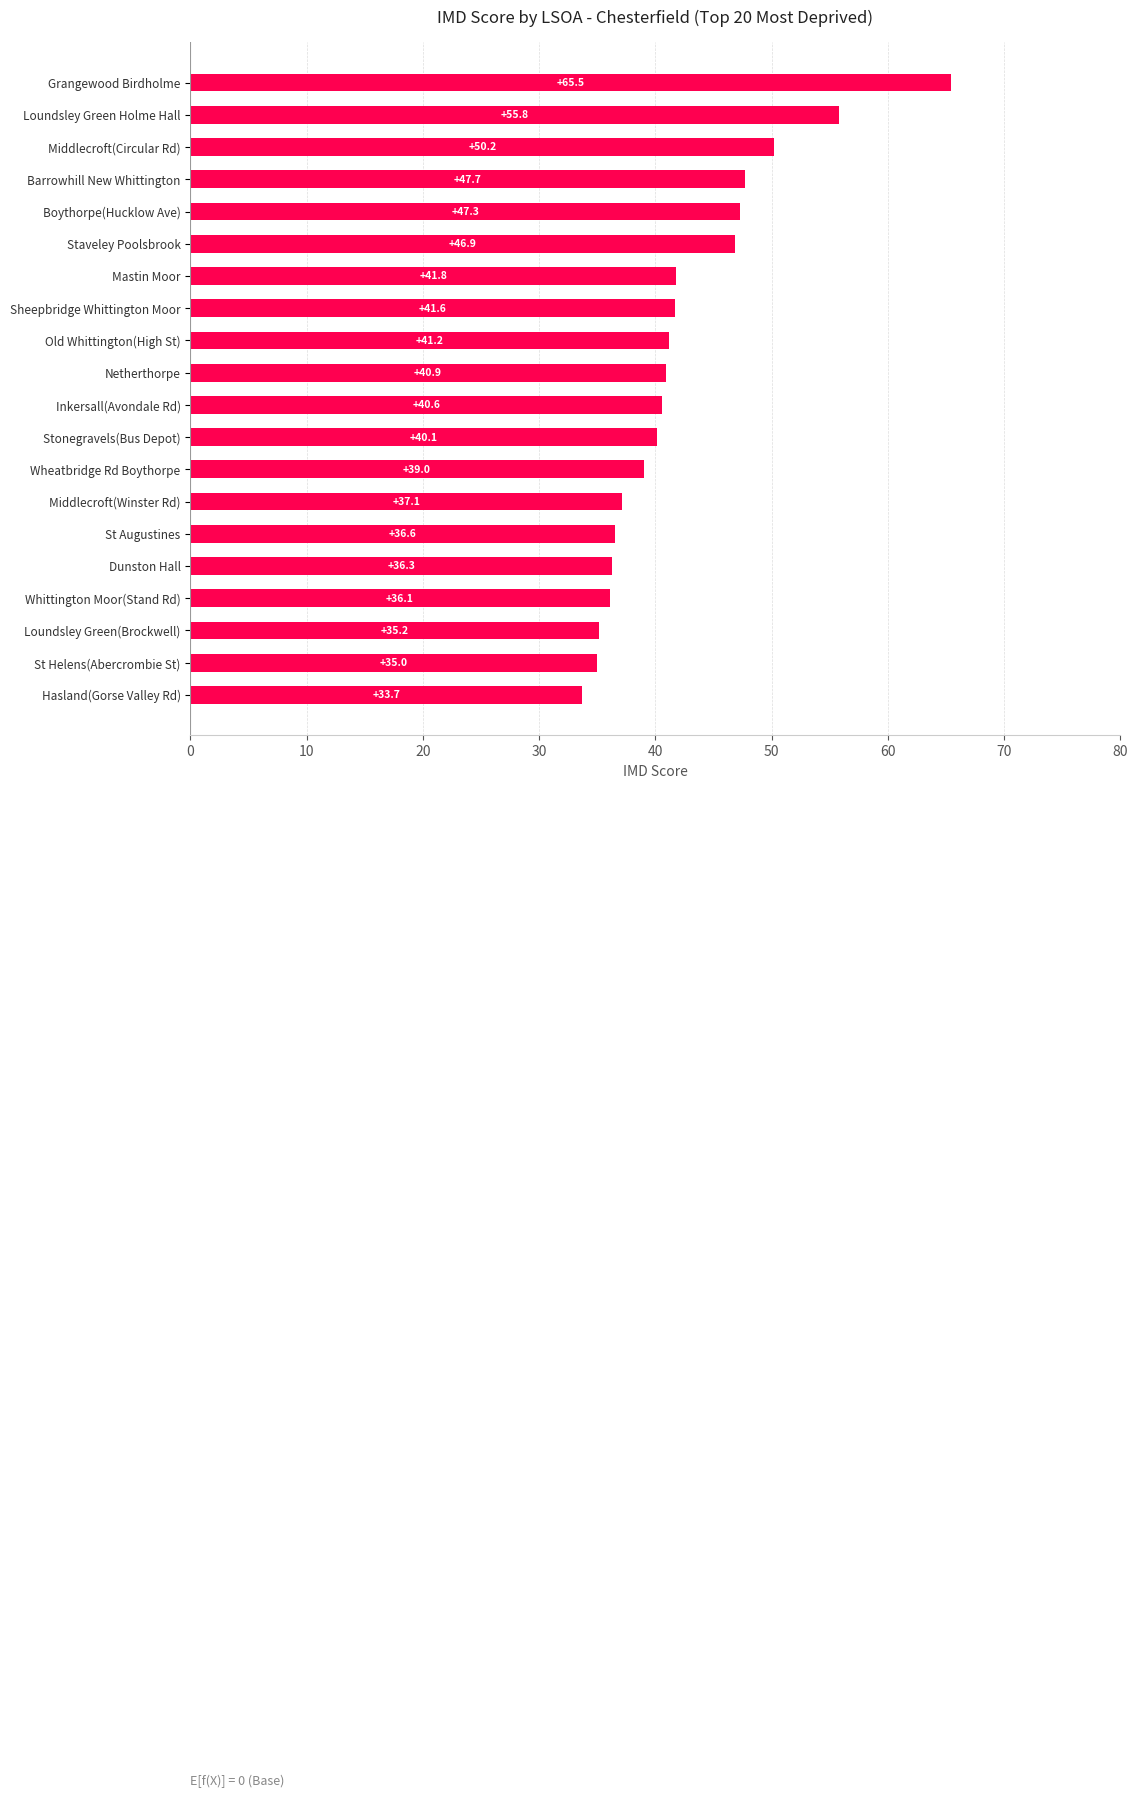

Does the chart contain any negative values?

No